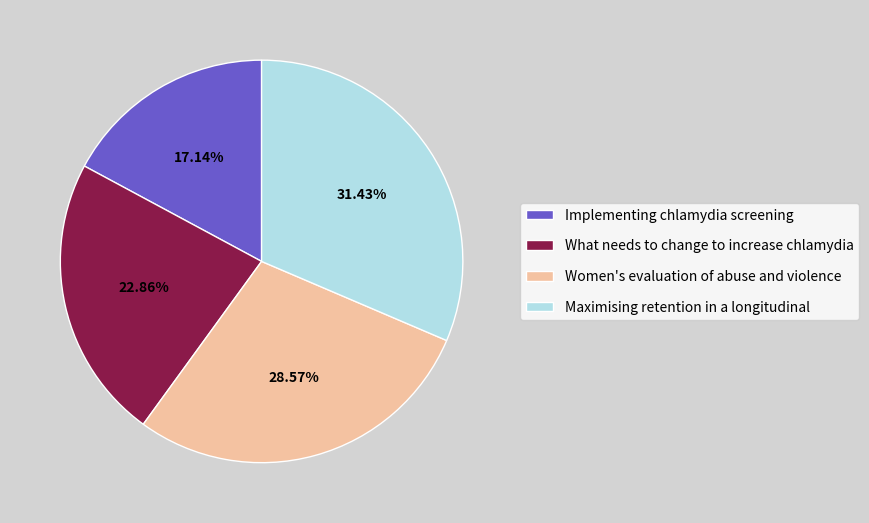

To the nearest percent, what portion does Implementing chlamydia screening represent?

17%